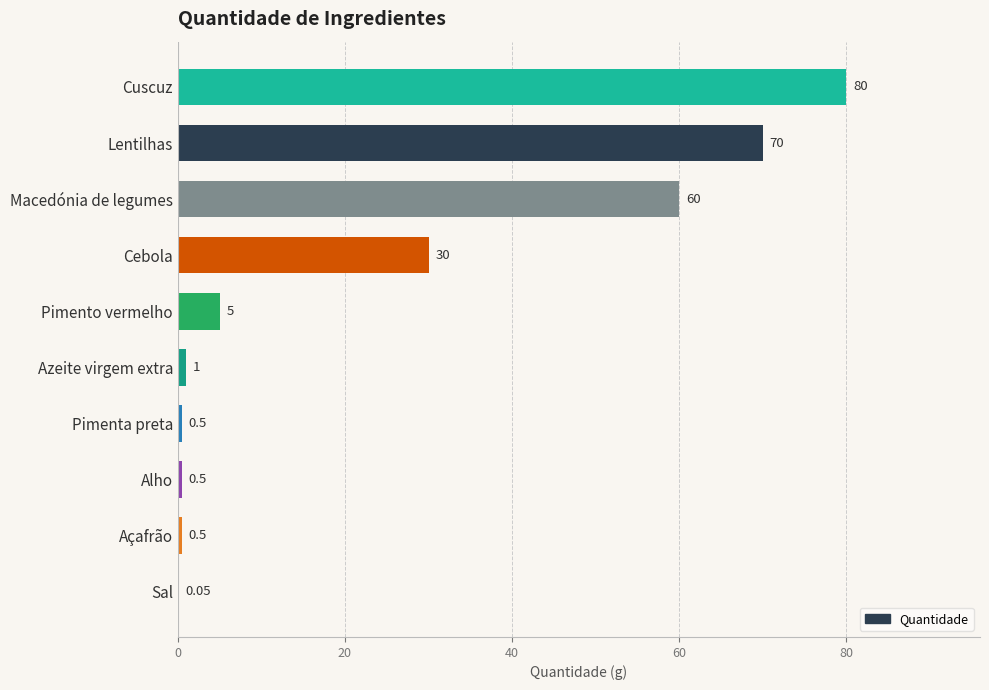

Where is the data nearest to the value 40?

Cebola